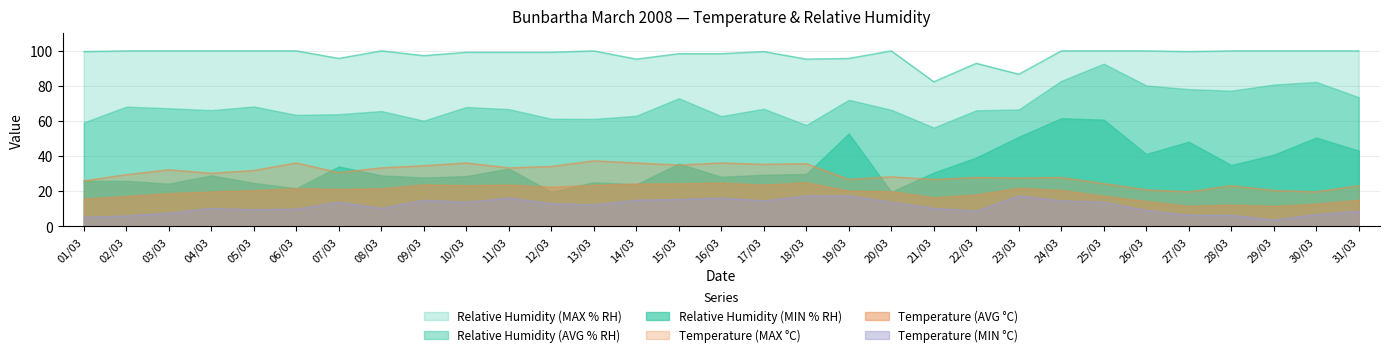

In Temperature (MIN °C), how many points are lower than both neighbors (excluding endpoints)?

7